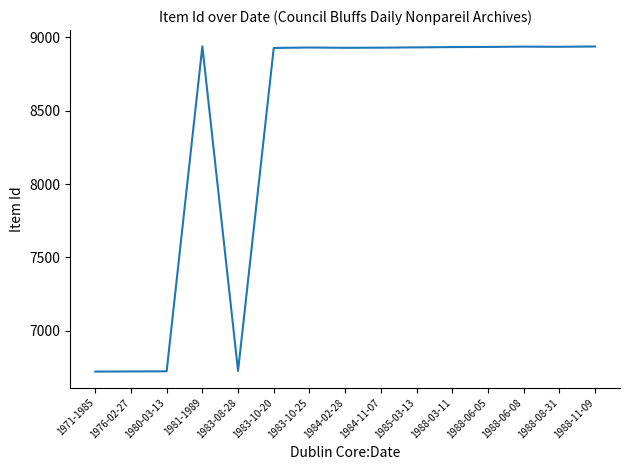

What is the minimum value shown in the chart?

6721